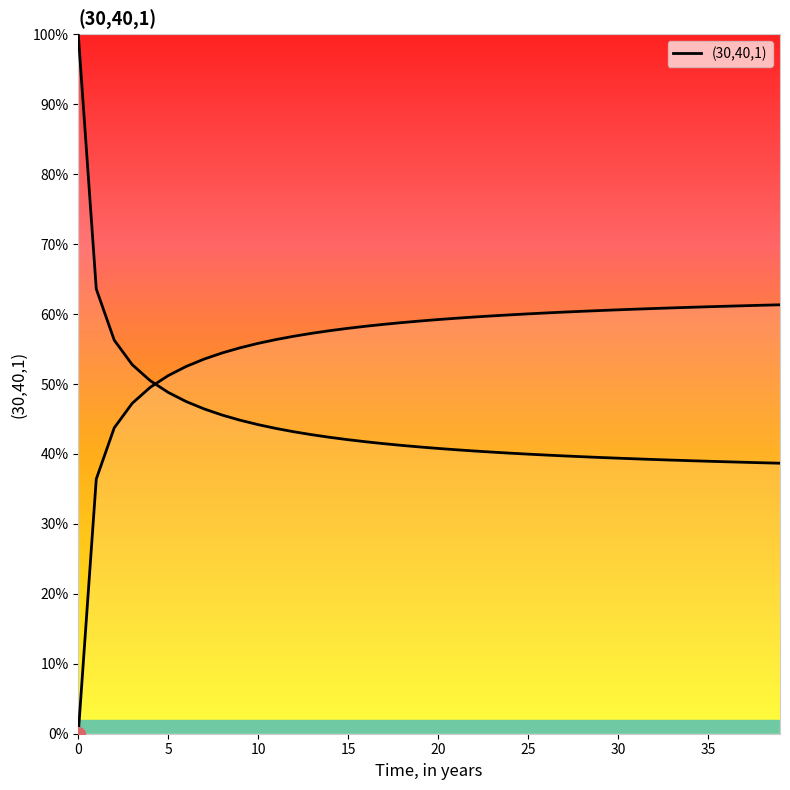

The chart shows a value of 0.2 at 30. True or false?

False